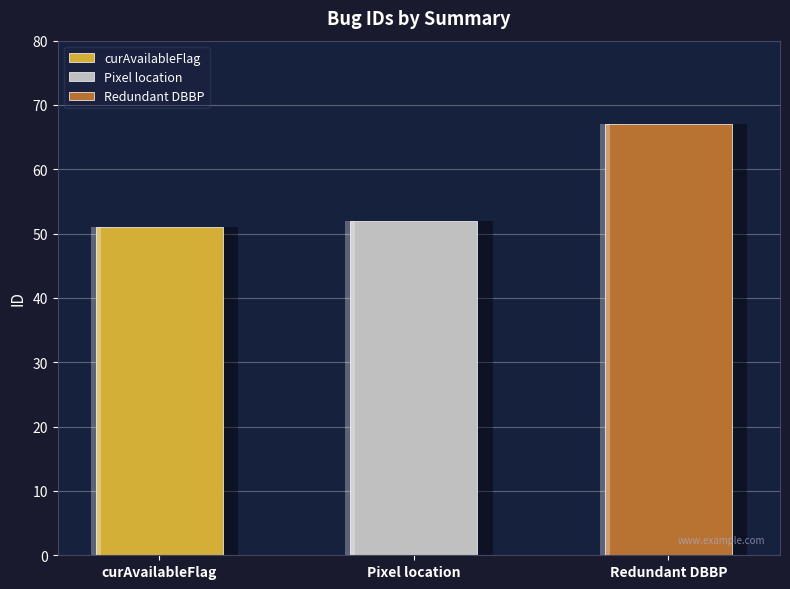

What is the sum of all values?

170